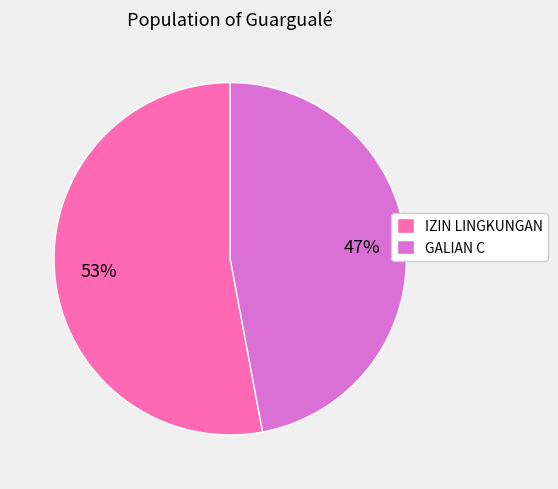

Combined, do IZIN LINGKUNGAN and GALIAN C account for over 50%?

Yes